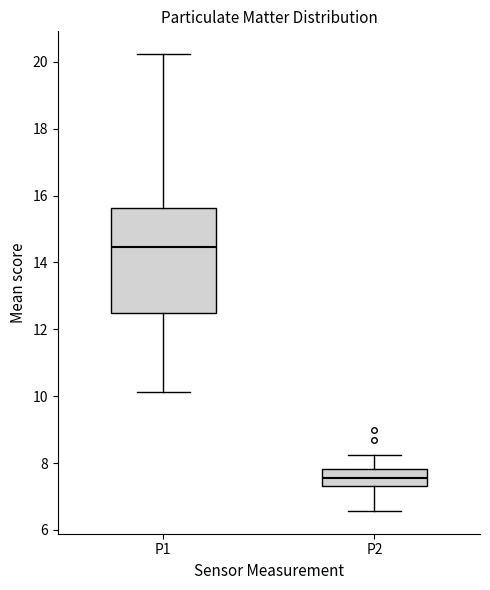

Reading left to right, transcribe this box plot: for each box, give where its median line is, the range the box spans, and where its two whiskers end, as read against the y-axis. The values are not printed on the chart, so give them approximately, as read against the axis.

P1: median 14.4, box 12.4 to 15.6, whiskers 10.2 to 20.2
P2: median 7.6, box 7.4 to 7.8, whiskers 6.6 to 8.2